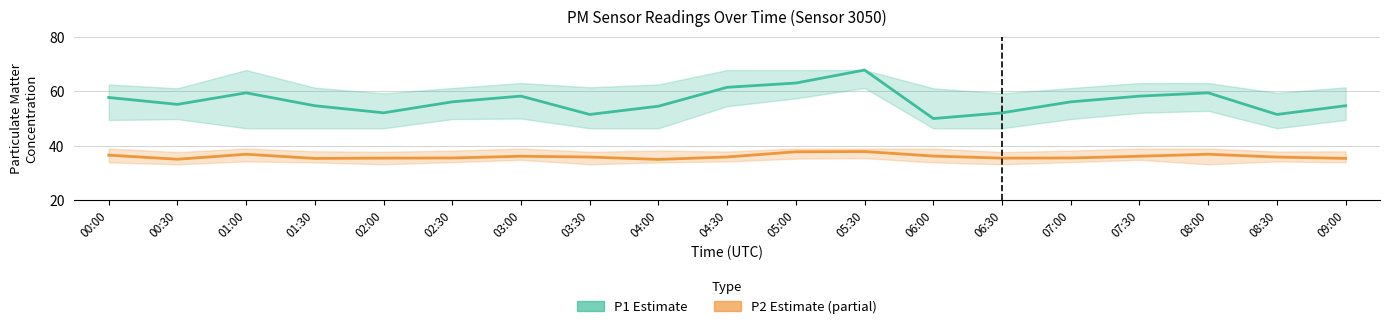

True or false: P1 (PM10) and P2 (PM2.5) intersect in this chart.

False